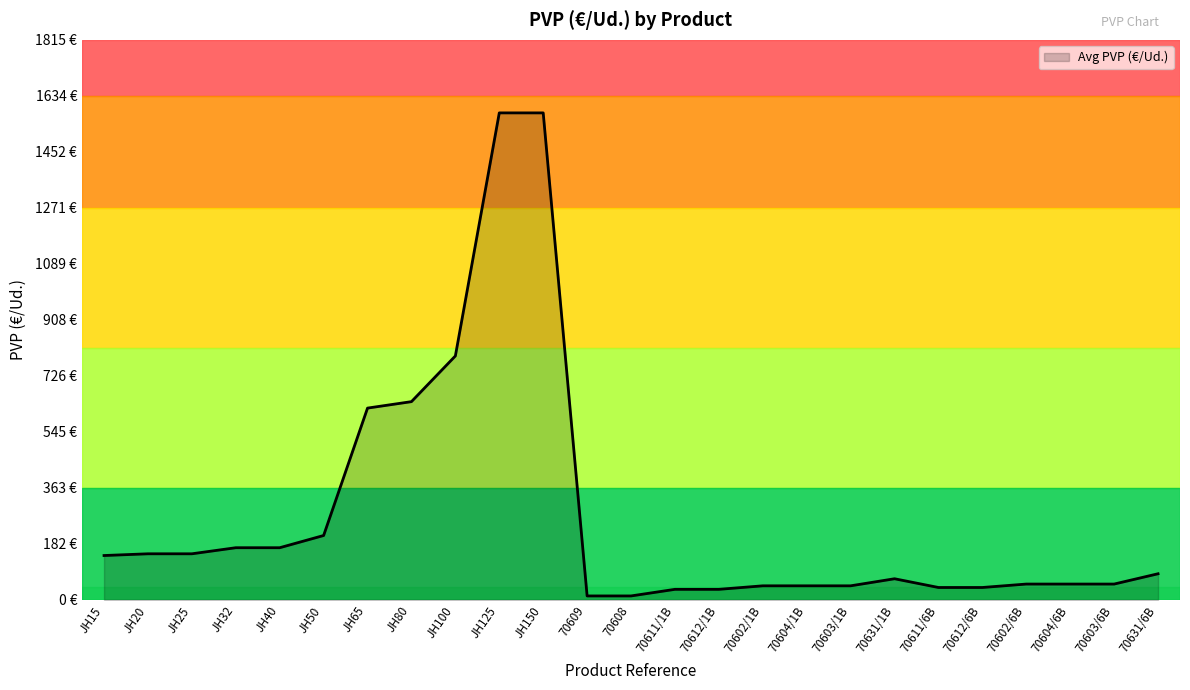

What is the difference between the second highest and minimum values?

1565.8